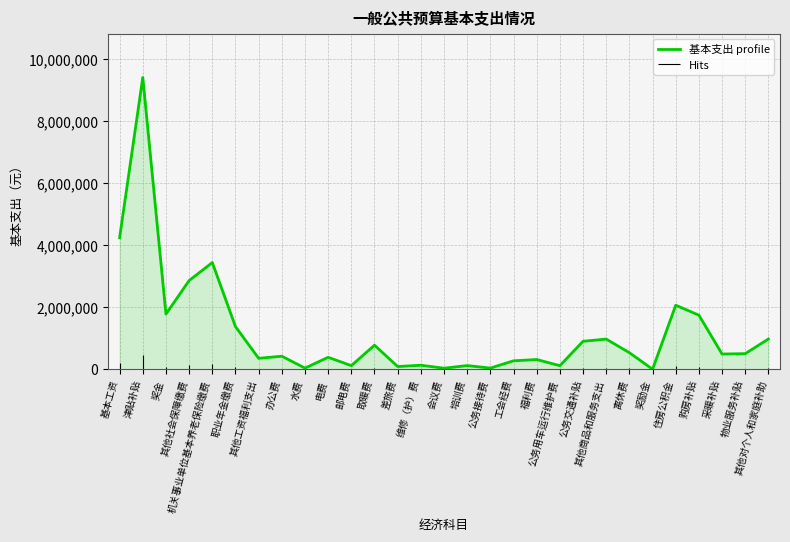

What is the maximum value shown in the chart?

9407508.0